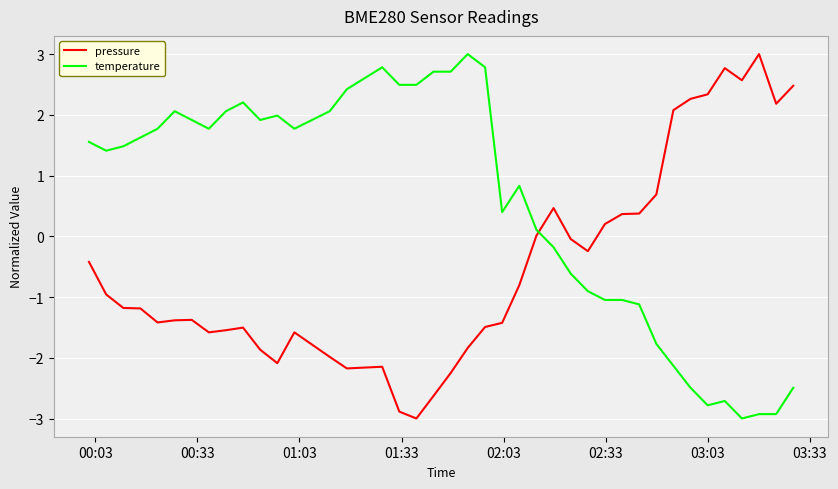

Rank the series by their average value, from lowest to highest.

pressure, temperature